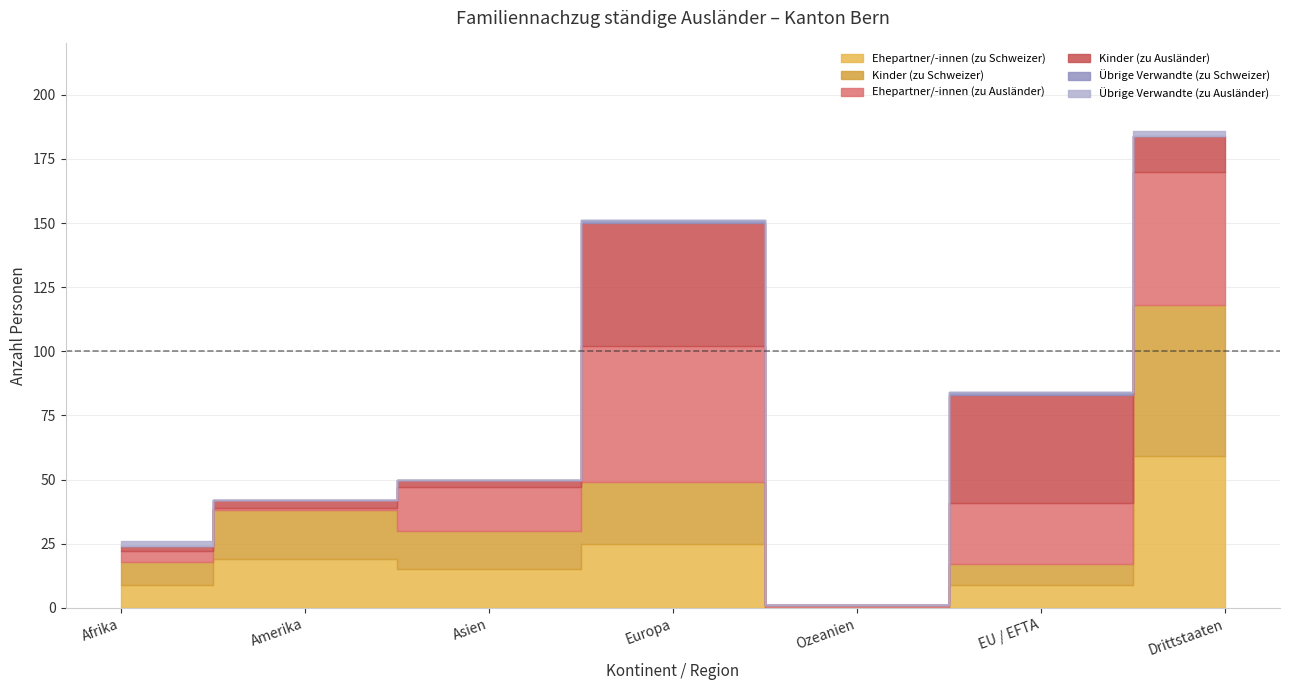

Reading right to left, what are all the values shown in this chart?

Ehepartner/-innen (zu Schweizer): Drittstaaten=59	EU / EFTA=9	Ozeanien=0	Europa=25	Asien=15	Amerika=19	Afrika=9
Kinder (zu Schweizer): Drittstaaten=59	EU / EFTA=8	Ozeanien=0	Europa=24	Asien=15	Amerika=19	Afrika=9
Ehepartner/-innen (zu Ausländer): Drittstaaten=52	EU / EFTA=24	Ozeanien=1	Europa=53	Asien=17	Amerika=1	Afrika=4
Kinder (zu Ausländer): Drittstaaten=14	EU / EFTA=42	Ozeanien=0	Europa=48	Asien=3	Amerika=3	Afrika=2
Übrige Verwandte (zu Schweizer): Drittstaaten=0	EU / EFTA=1	Ozeanien=0	Europa=1	Asien=0	Amerika=0	Afrika=0
Übrige Verwandte (zu Ausländer): Drittstaaten=2	EU / EFTA=0	Ozeanien=0	Europa=0	Asien=0	Amerika=0	Afrika=2